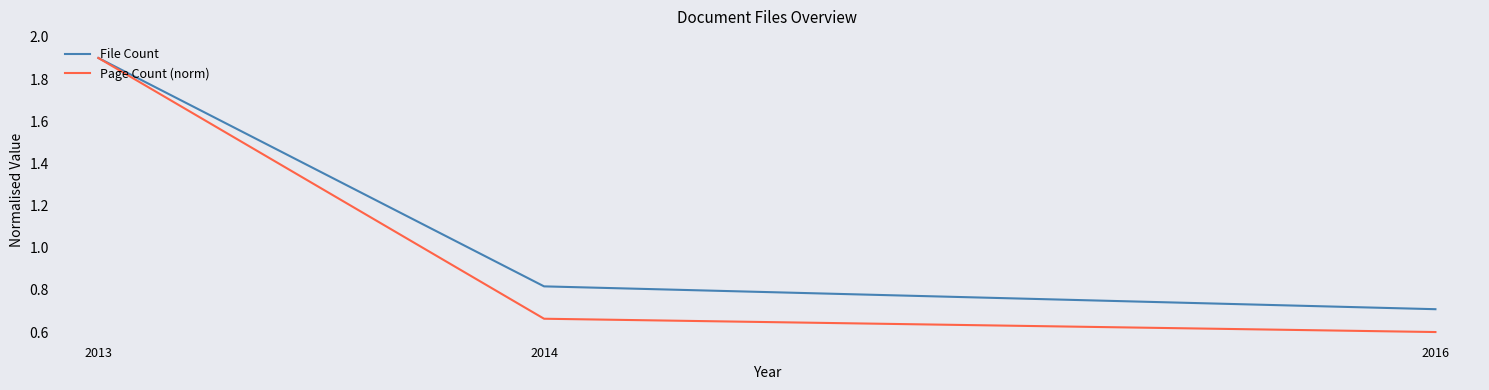

What is the highest value of the Page Count (norm) series?

1.9